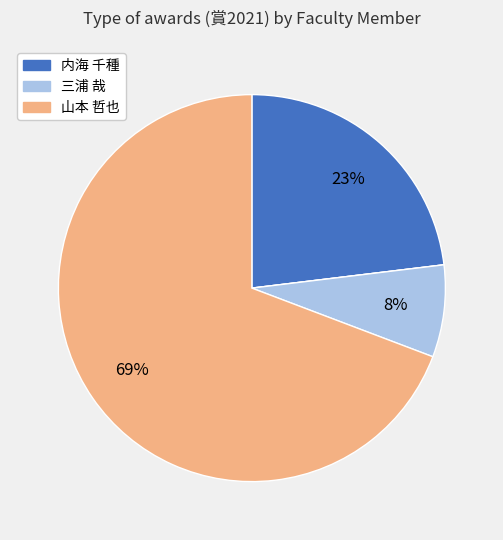

Does any single category account for the majority?

Yes